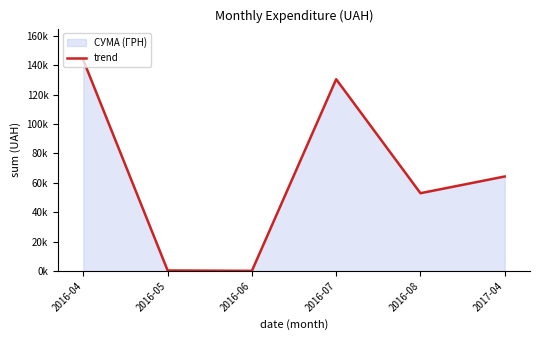

Count the number of categories in the chart.

6